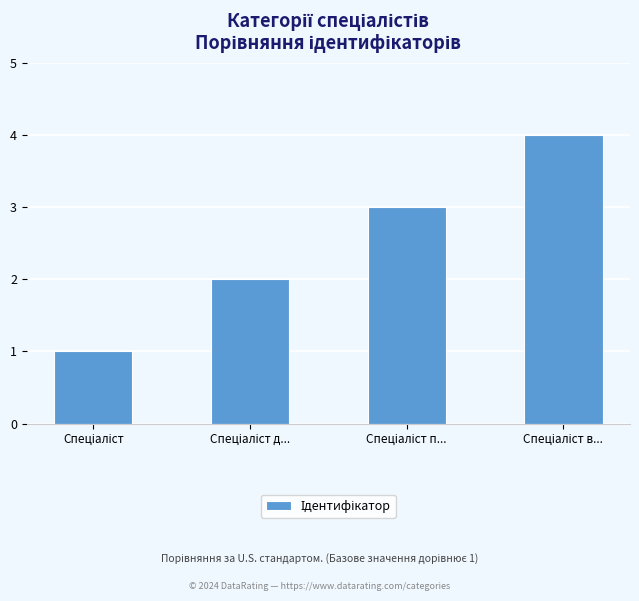

What is the sum of all values?

10